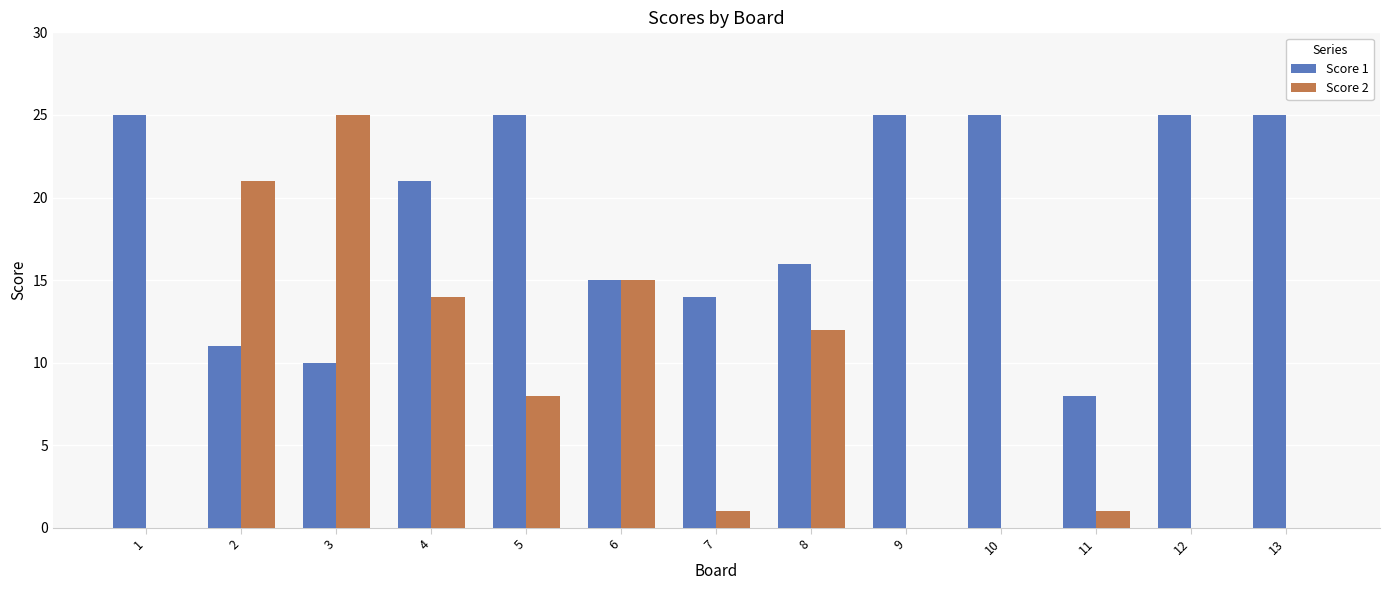

Count the number of categories in the chart.

13